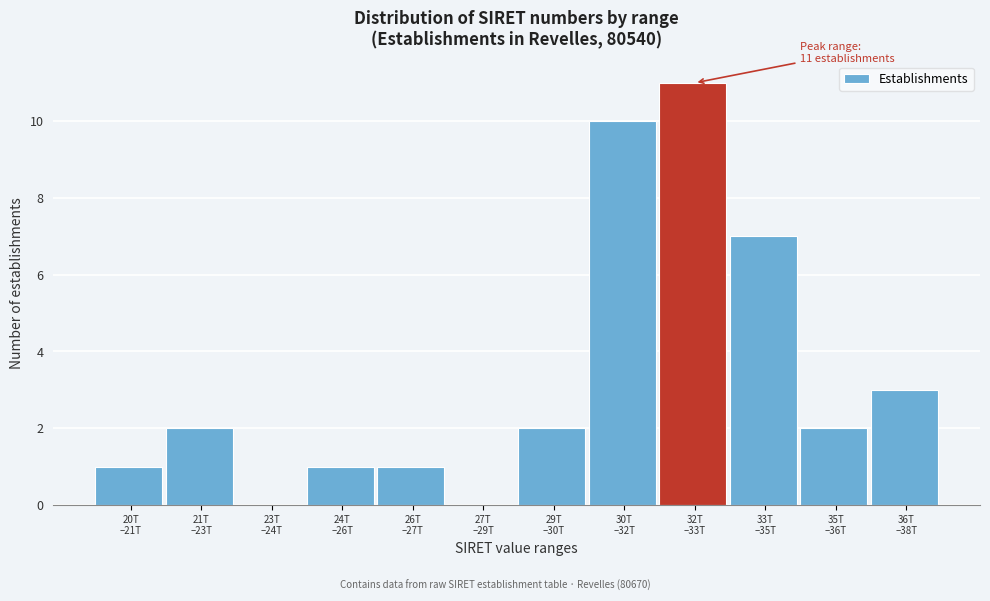

What is the maximum value shown in the chart?

11